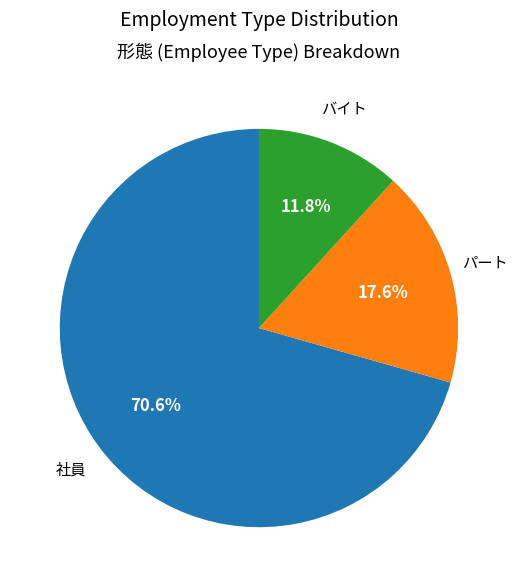

How many slices are in this pie chart?

3